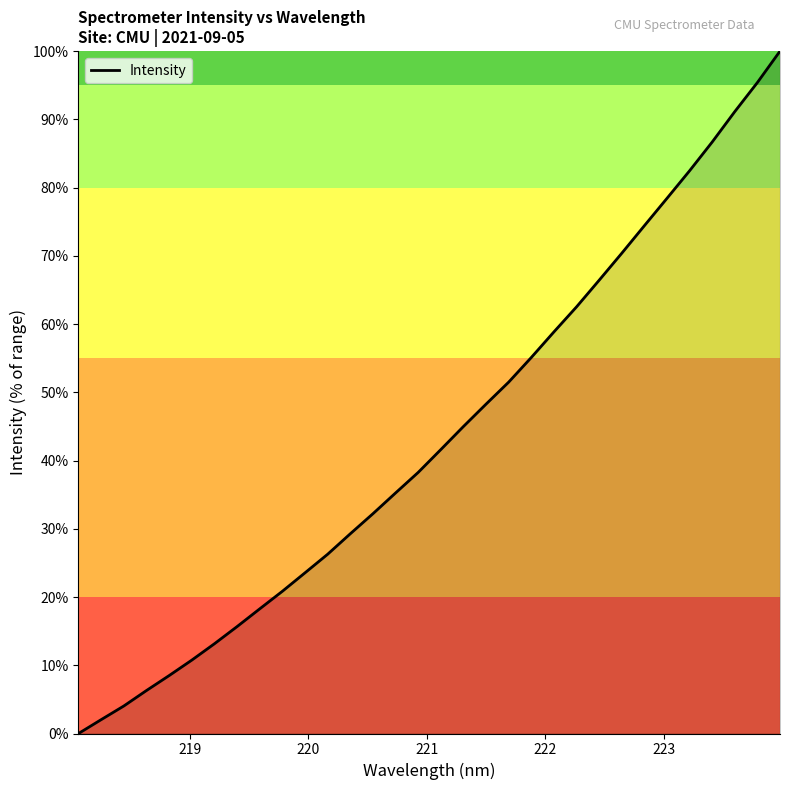

What is the sum of all values?

1392.5